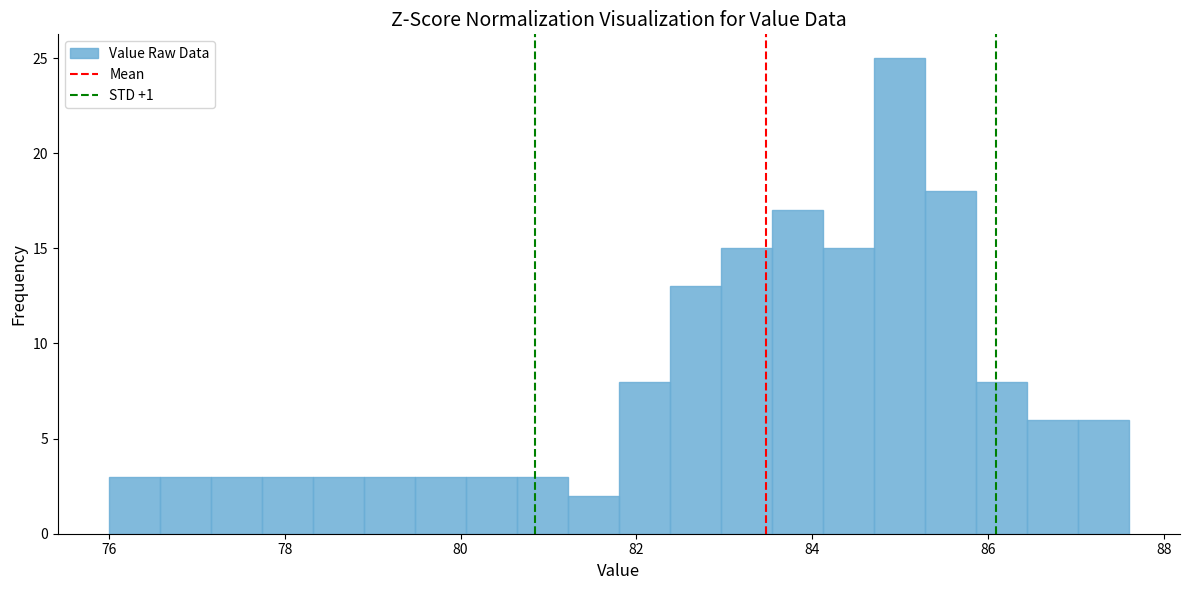

Read against the x-axis, roughly where is the centre of the tallest bar?

85.0